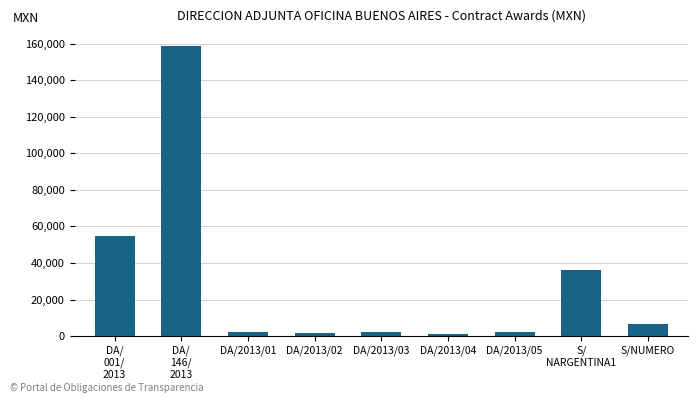

What is the label of the 5th bar from the left?

DA/2013/03